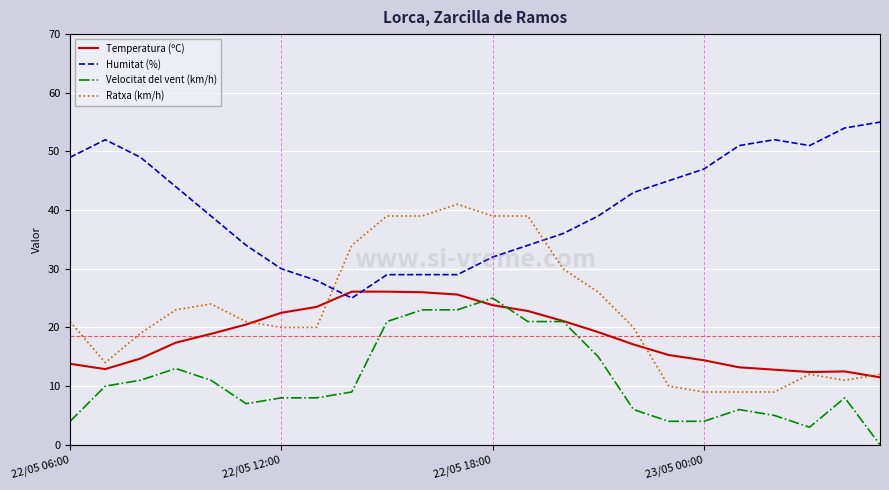

Which series has the largest total across all categories?

Humitat (%)